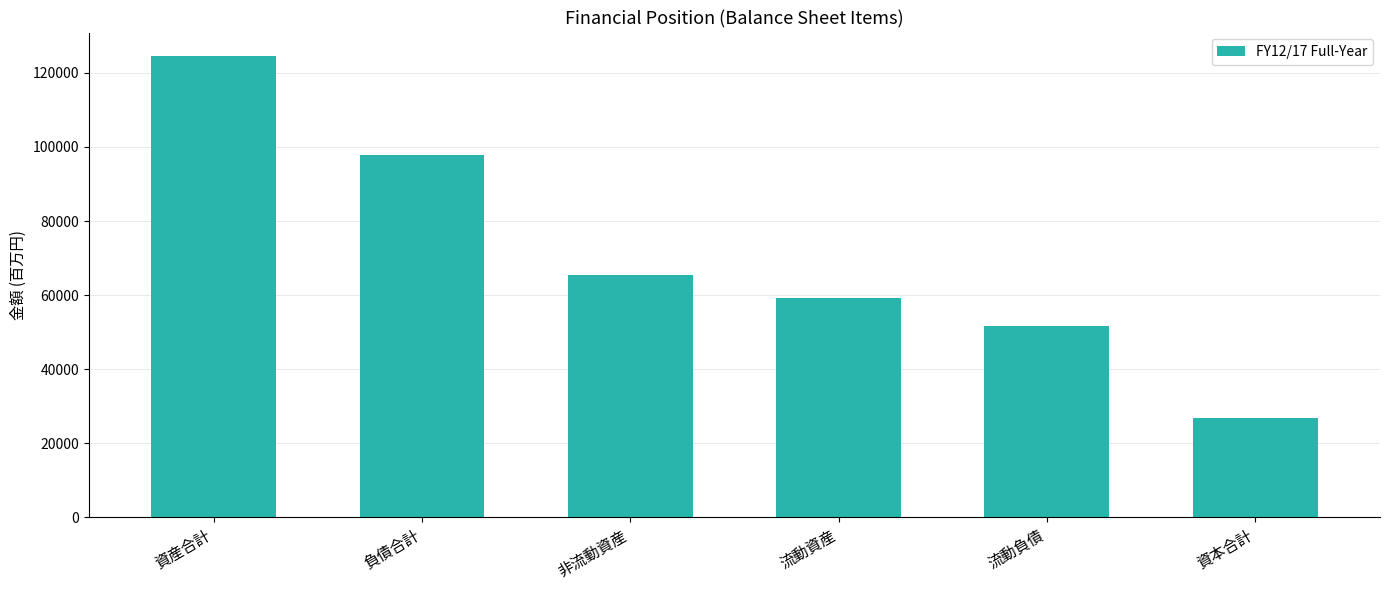

Reading left to right, list all the values displayed in this chart.

資産合計=124645.0	負債合計=97888.4	非流動資産=65333.1	流動資産=59312.4	流動負債=51594.4	資本合計=26757.1